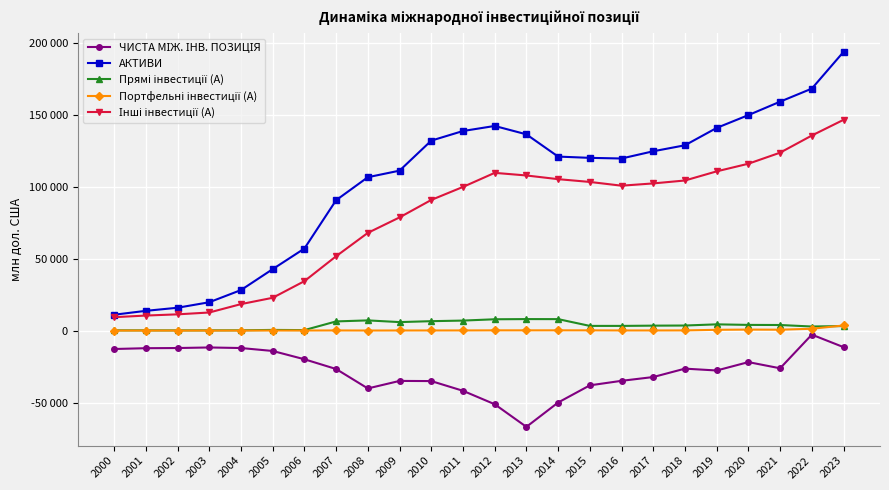

Reading right to left, transcribe all the data shown in this chart.

ЧИСТА МІЖ. ІНВ. ПОЗИЦІЯ: -11493	-2806	-26194	-21903	-27727	-26438	-32276	-34903	-38052	-49990	-66905	-51173	-41836	-35082	-34972	-40199	-26699	-19919	-14158	-12119	-11722	-12119	-12238	-12792
АКТИВИ: 193710	168174	159099	149762	140853	128788	124629	119599	120049	120930	136390	142213	138703	132016	111157	106596	90620	57023	42712	28164	19705	15884	13728	11023
Прямі інвестиції (А): 3151	2837	3885	3958	4343	3524	3438	3261	3265	7967	7998	7867	6960	6548	5906	7089	6379	344	468	198	166	144	156	170
Портфельні інвестиції (А): 3559	1281	616	703	546	129	98	96	173	188	176	173	108	94	79	49	103	63	56	36	26	28	30	32
Інші інвестиції (А): 146485	135562	123657	115968	110662	104315	102284	100703	103311	105242	107800	109627	99840	90798	78667	67915	51675	34360	22797	18405	12576	11295	10453	9316